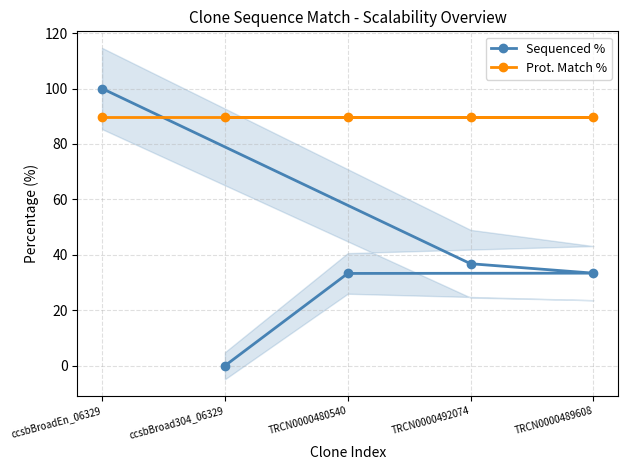

True or false: Sequenced % and Prot. Match % cross at least once.

True